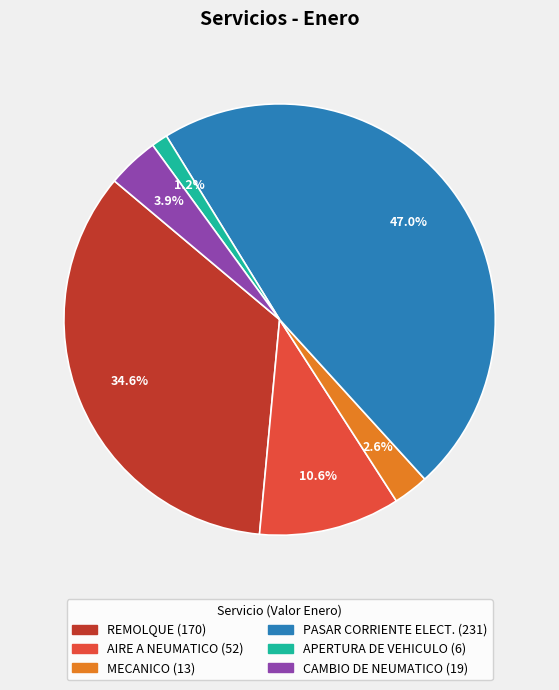

What percentage do REMOLQUE and AIRE A NEUMATICO together represent?

45.2%